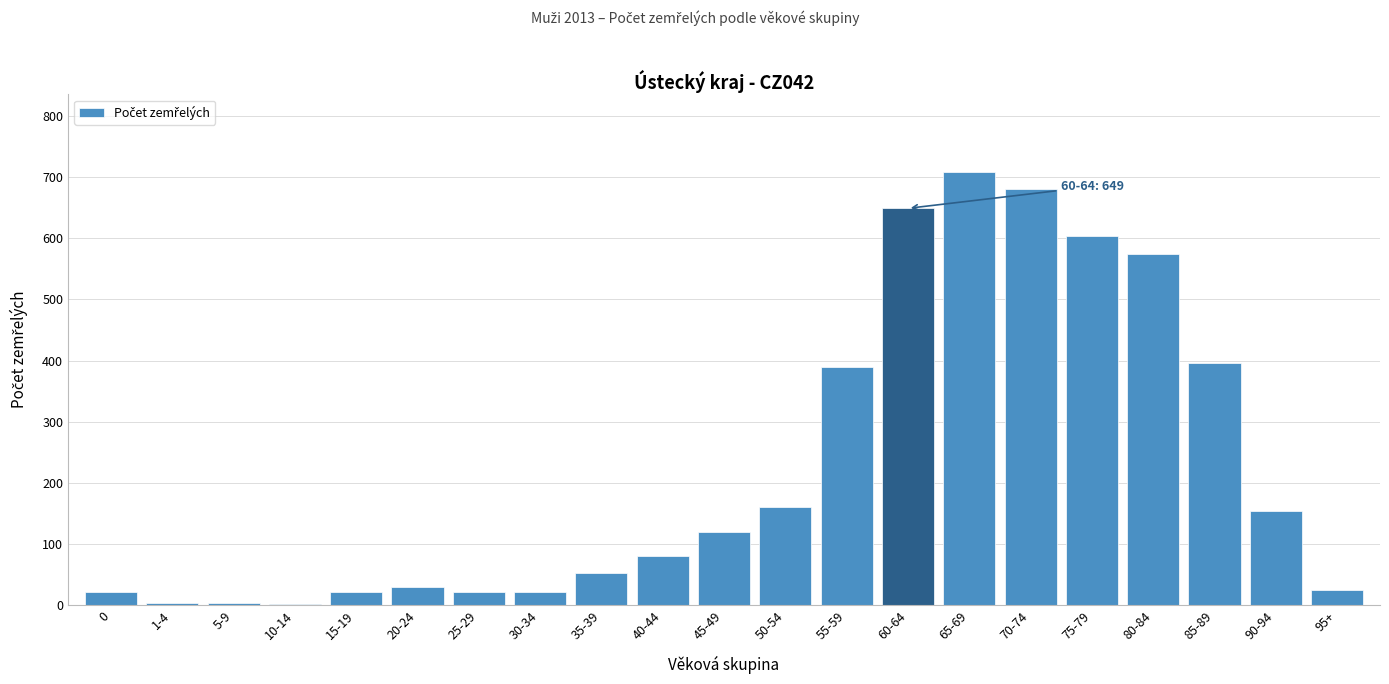

The chart shows a value of 604 at 75-79. True or false?

True